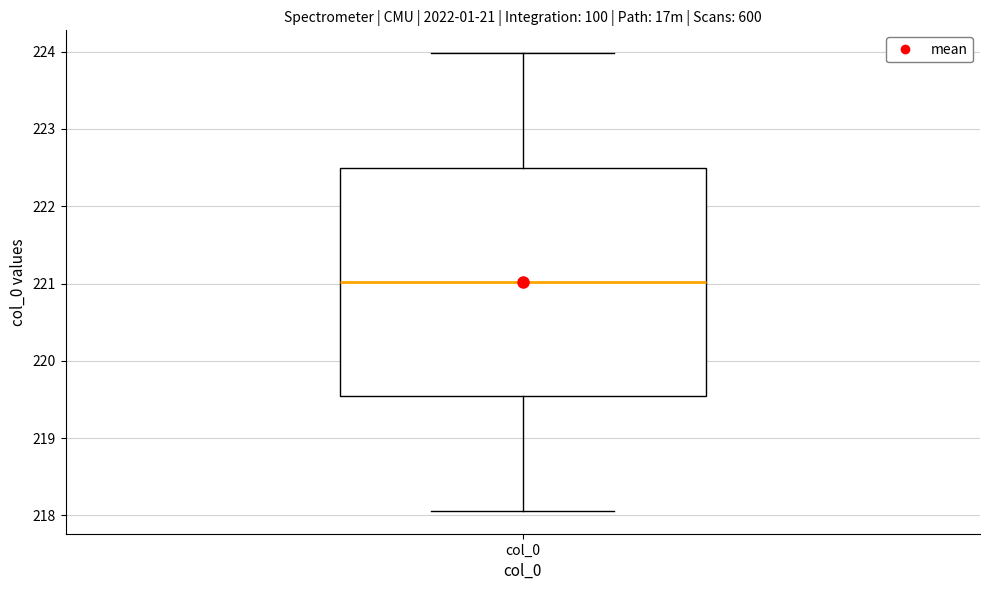

Where does the median line of the box for col_0 sit on the y-axis? The values are not printed on the chart, so give them approximately, as read against the axis.

221.0